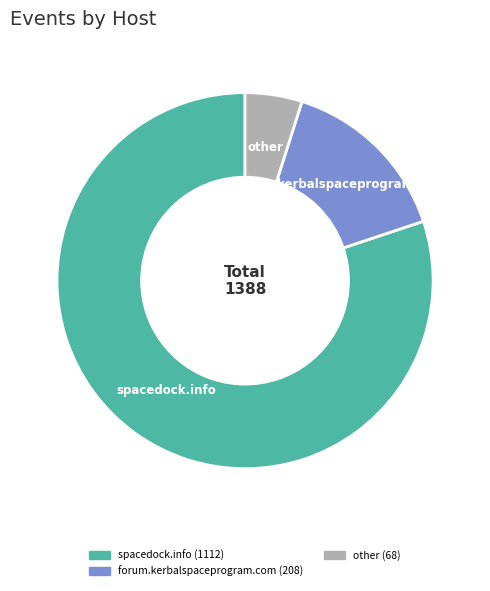

Is there a majority slice in this chart?

Yes